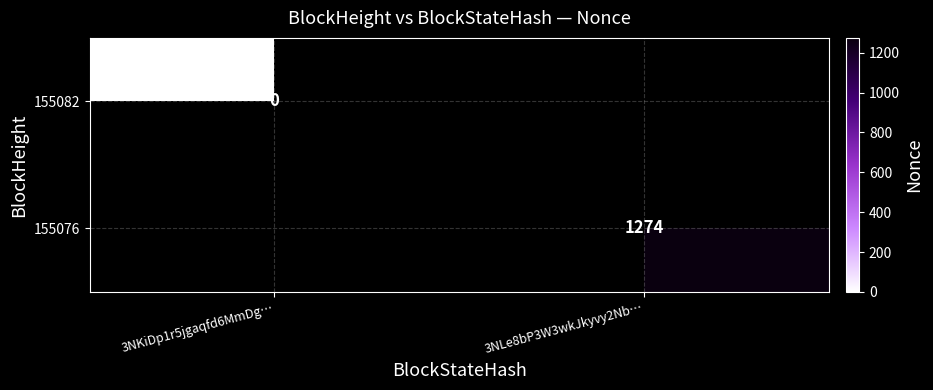

Is the value of 155082 at 3NKiDp1r5jgaqfd6MmDg… greater than the value of 155076 at 3NLe8bP3W3wkJkyvy2Nb…?

No